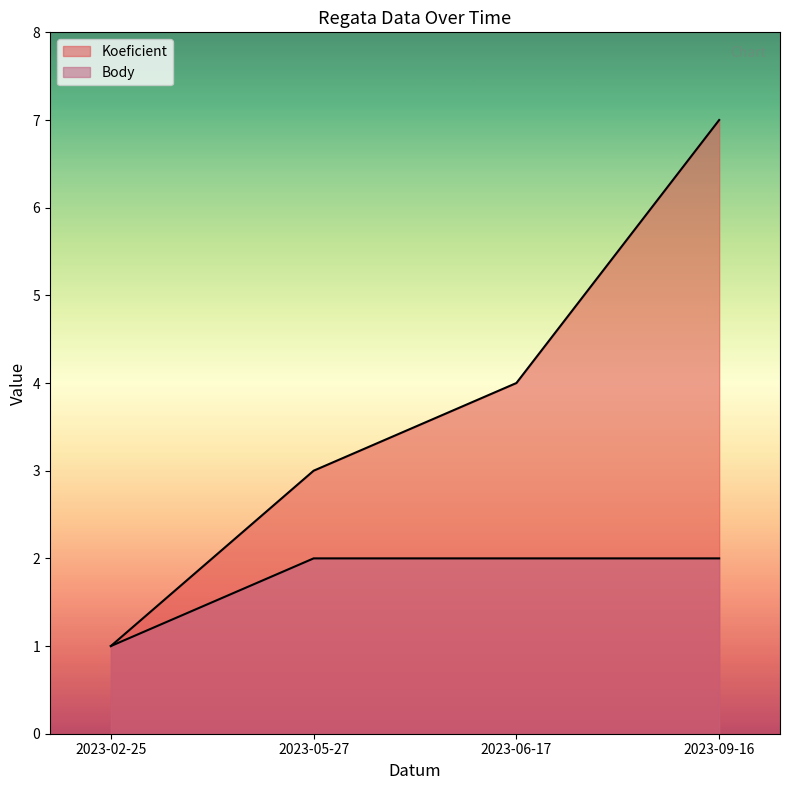

Reading left to right, extract all data points from this chart.

Koeficient: 2023-02-25=1	2023-05-27=3	2023-06-17=4	2023-09-16=7
Body: 2023-02-25=1	2023-05-27=2	2023-06-17=2	2023-09-16=2